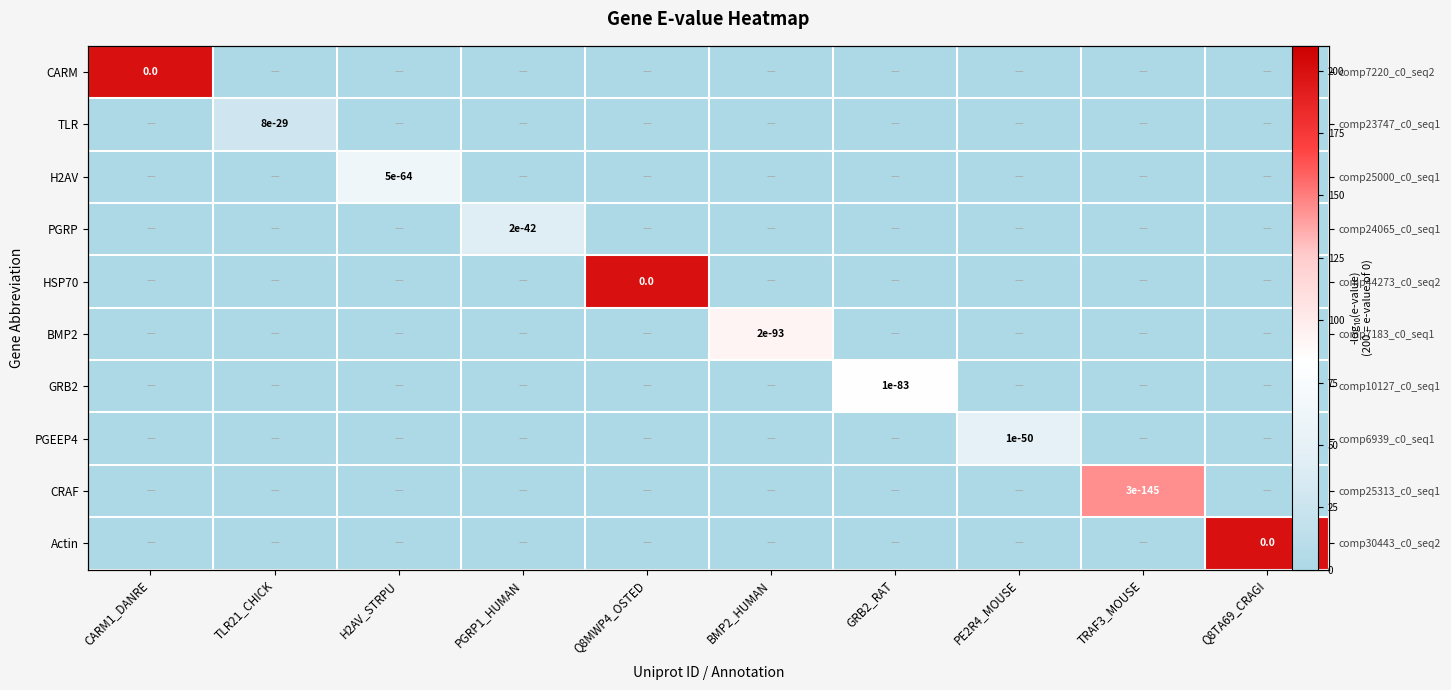

Which category has the lowest value across all series?

TLR21_CHICK